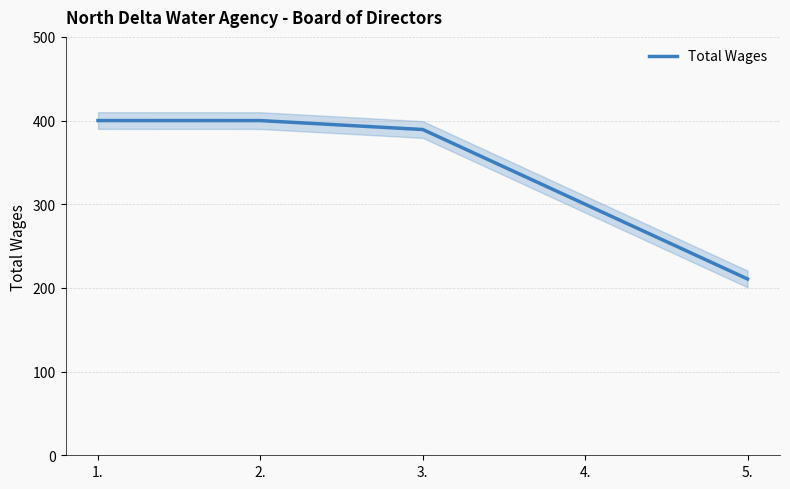

What is the maximum value shown in the chart?

400.0